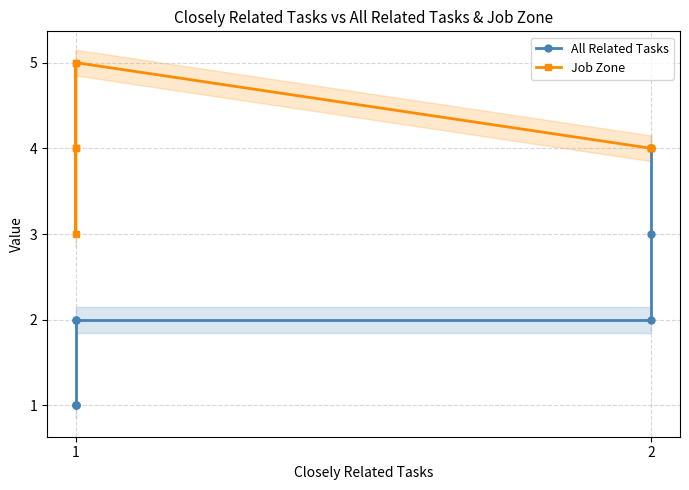

Where is Job Zone nearest to the value 4?

2